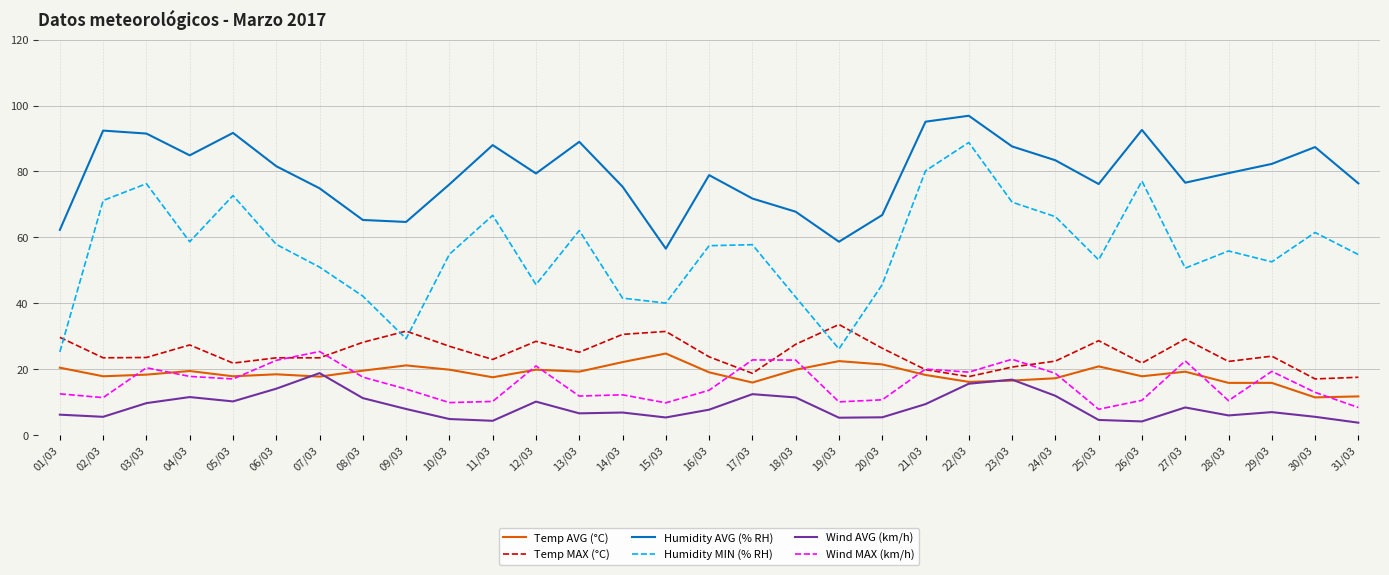

True or false: Humidity AVG (% RH) has a value of 36.8 at 01/03.

False